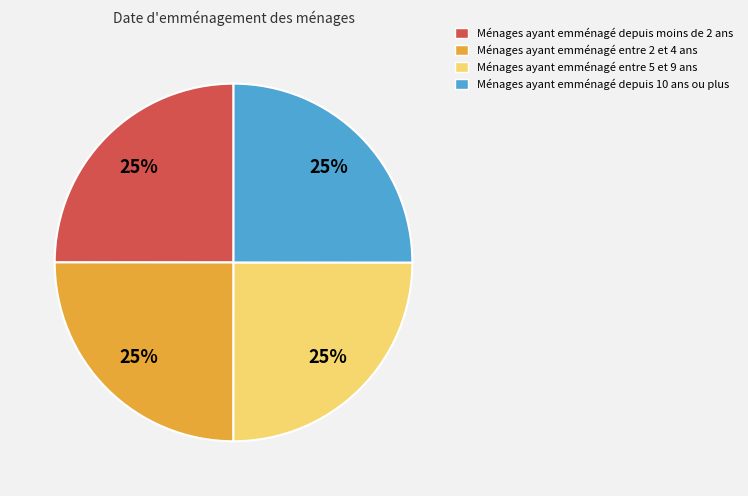

Does any single category account for the majority?

No